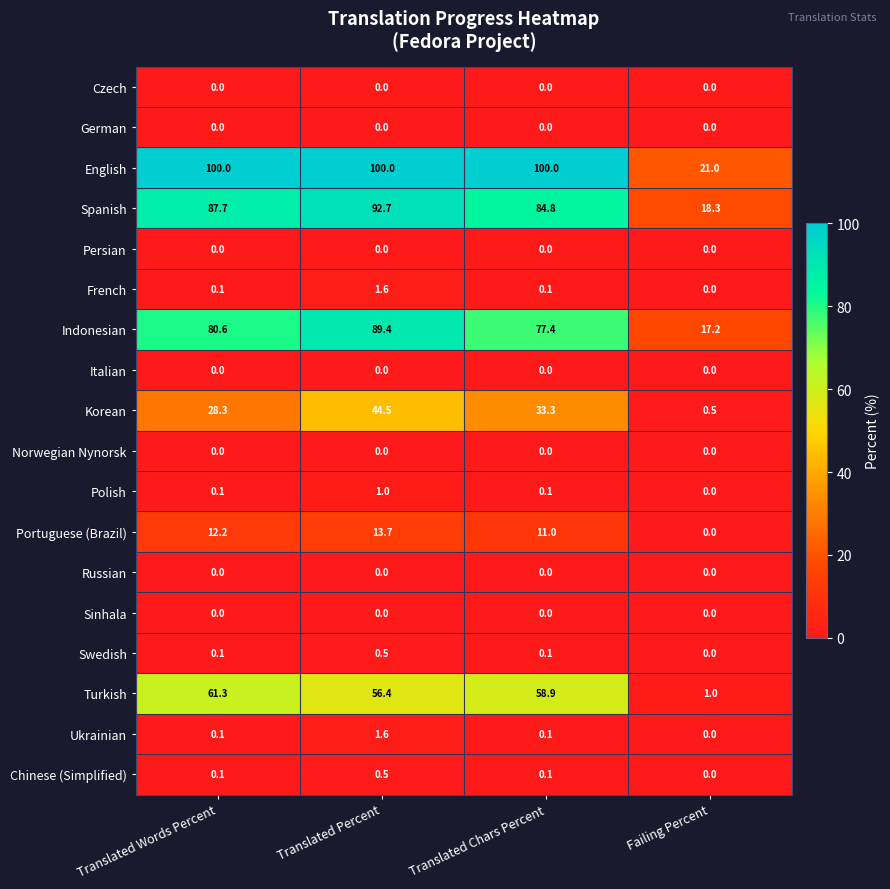

Count the Swedish values in the range 0 to 1.

4